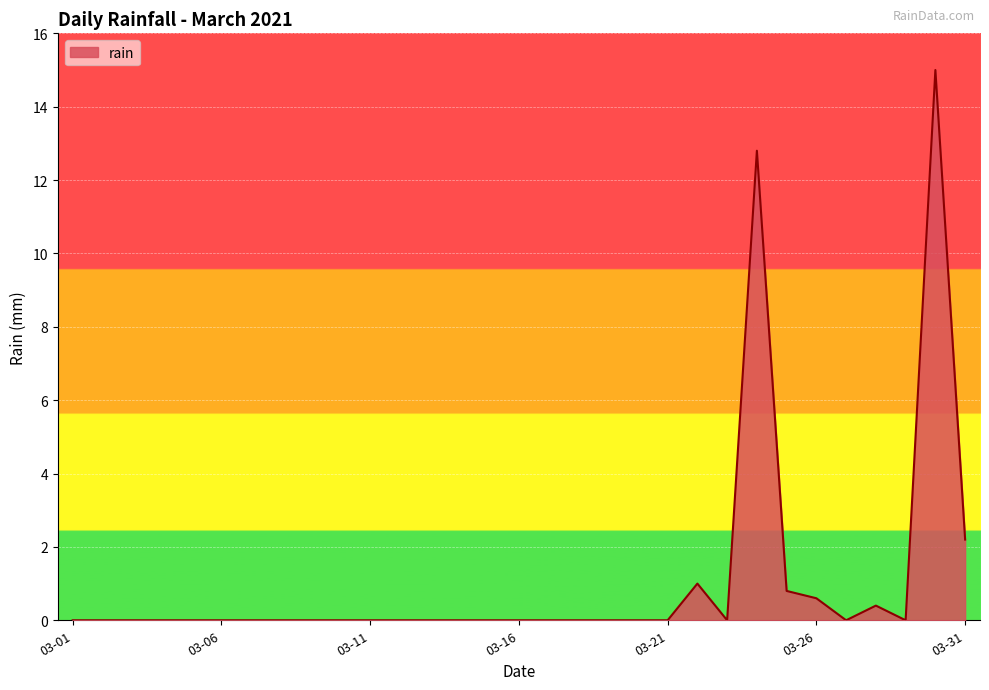

What is the maximum value shown in the chart?

15.0